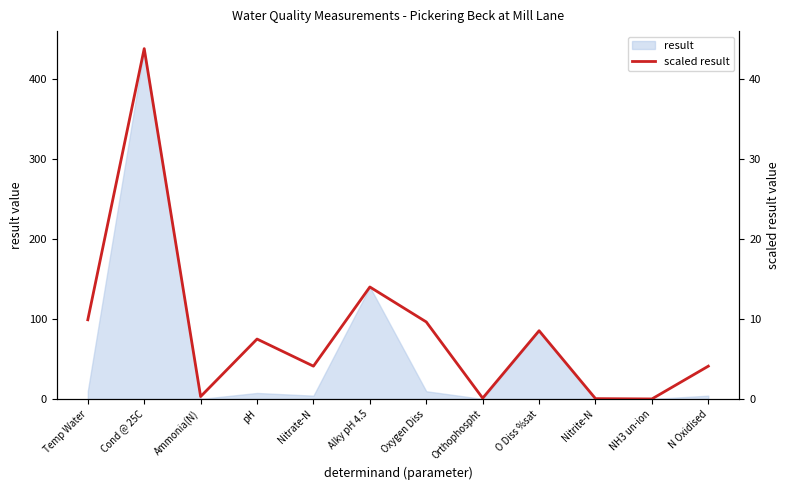

Reading right to left, extract all data points from this chart.

4.1	0.0	0.0	8.5	0.1	9.6	14.0	4.1	7.5	0.3	43.8	9.9